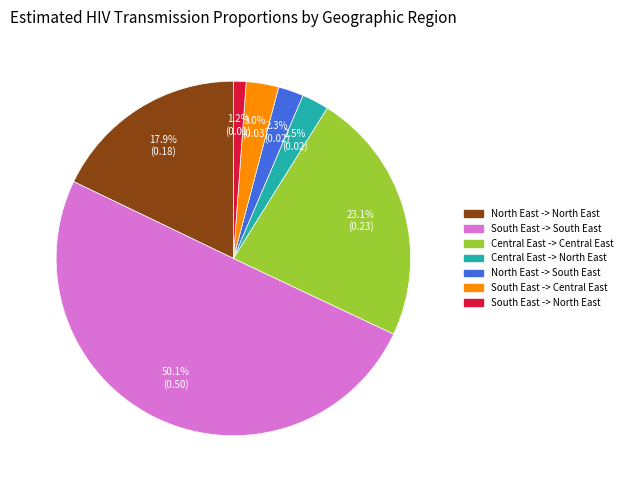

Count the number of slices in the pie.

7